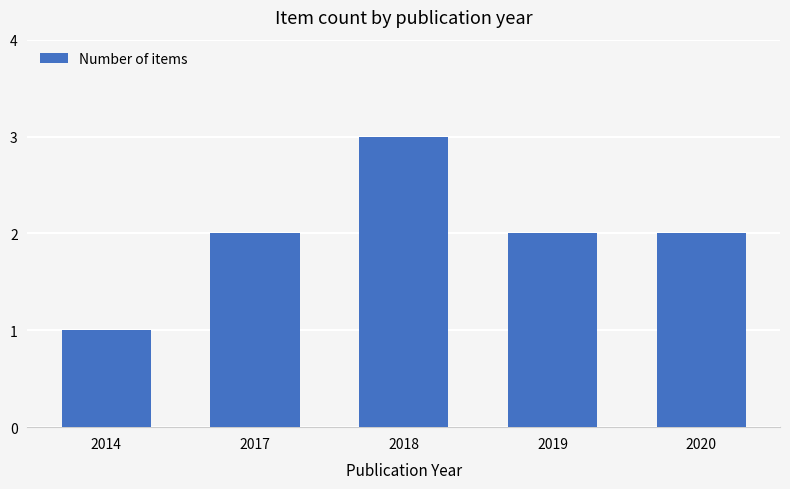

Does the chart contain stacked bars?

No